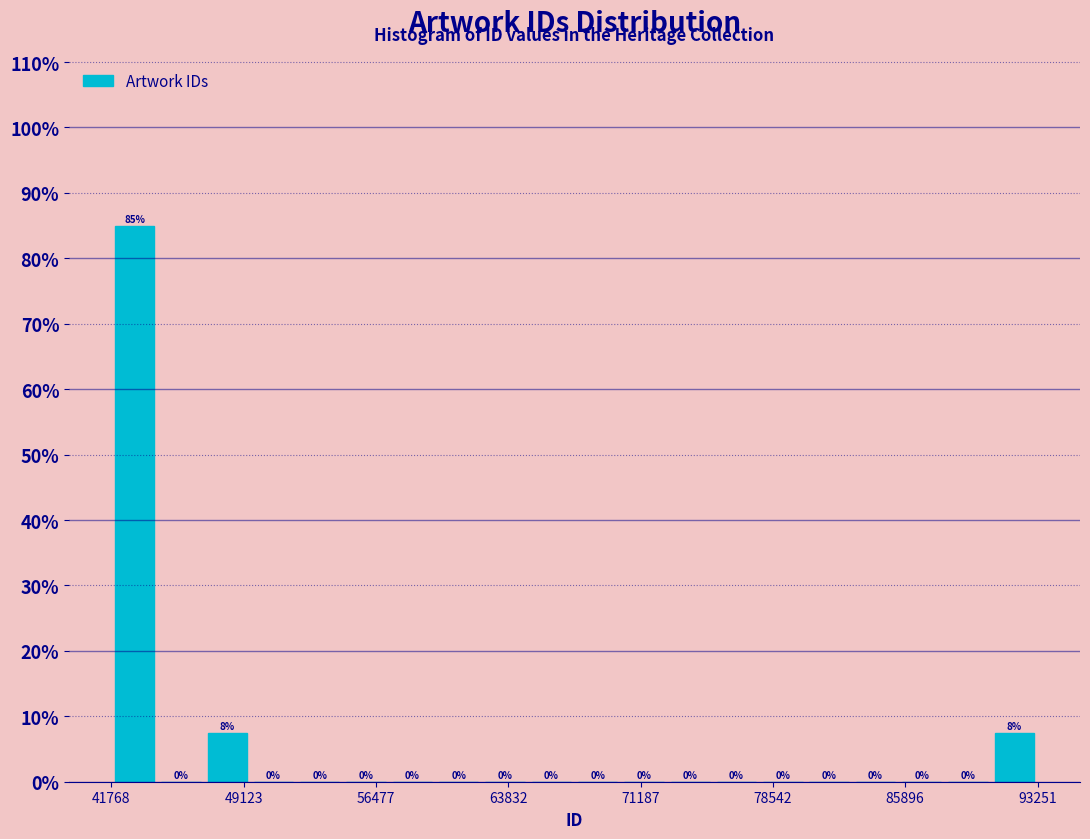

Read against the x-axis, roughly where is the centre of the tallest bar?

43000